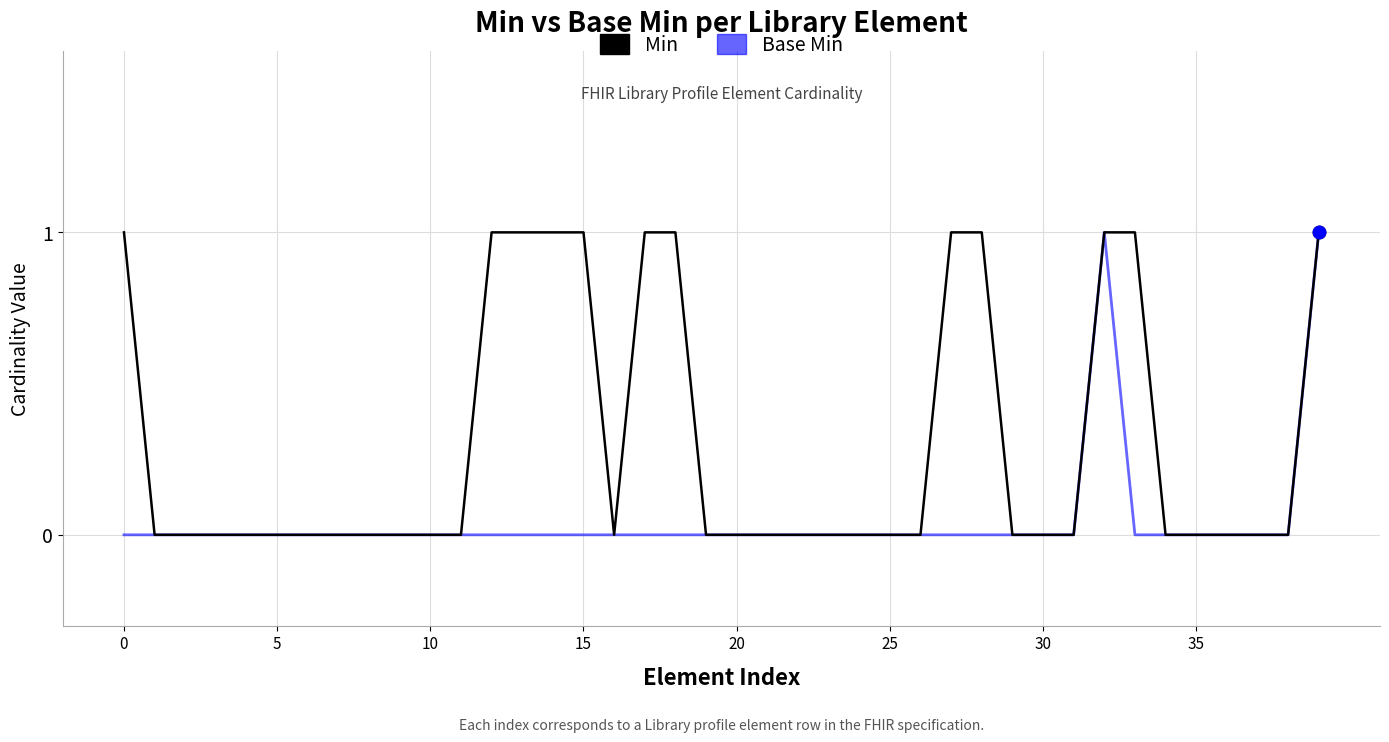

Which series has the largest total across all categories?

Min